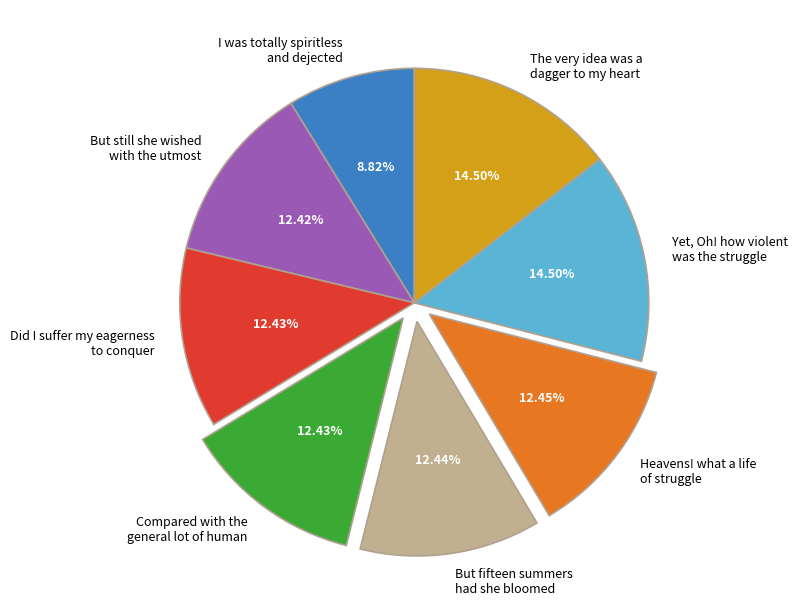

Is there a majority slice in this chart?

No